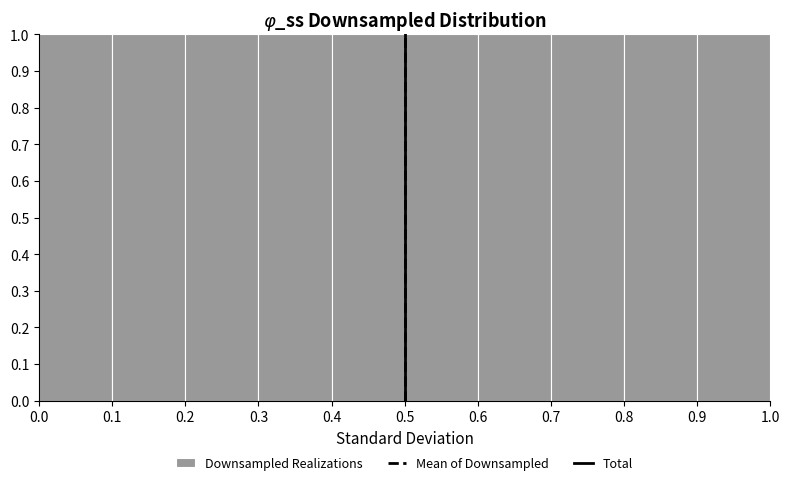

Reading left to right, list every bar in this chart as the range it spans on the x-axis followed by its height. The values are not printed on the chart, so give them approximately, as read against the axis.

0.0 to 0.1: 1
0.1 to 0.2: 1
0.2 to 0.3: 1
0.3 to 0.4: 1
0.4 to 0.5: 1
0.5 to 0.6: 1
0.6 to 0.7: 1
0.7 to 0.8: 1
0.8 to 0.9: 1
0.9 to 1.0: 1